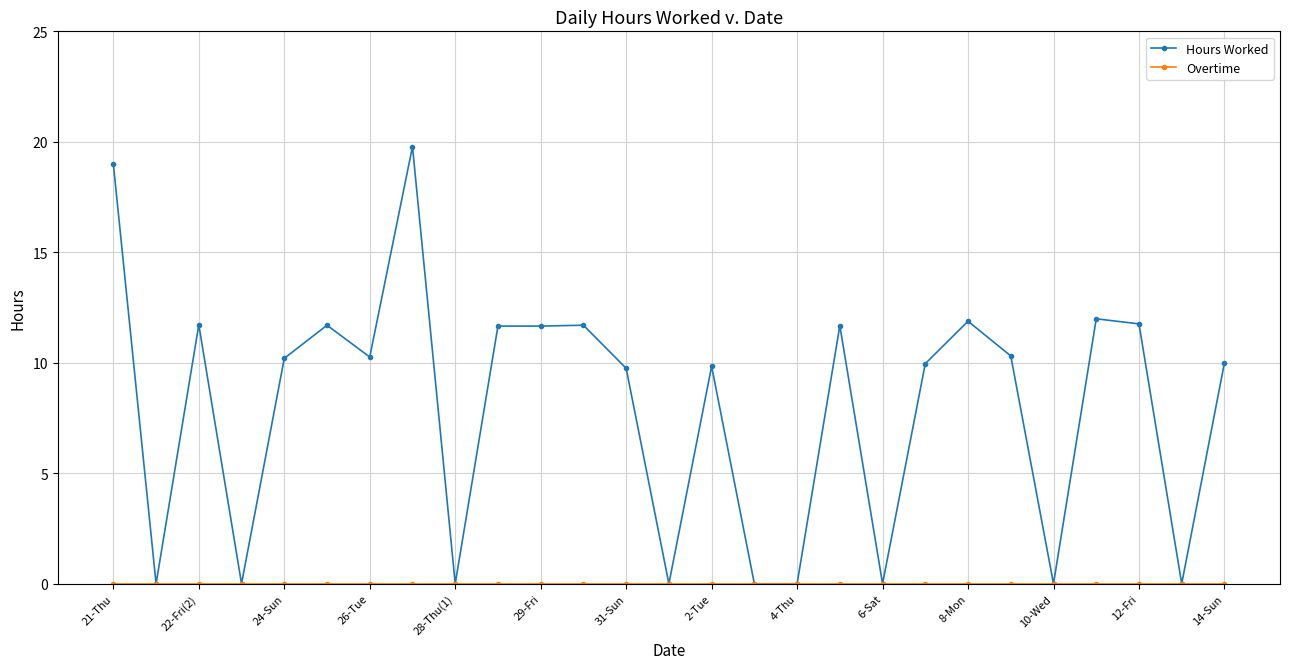

How many lines are shown in the chart?

2